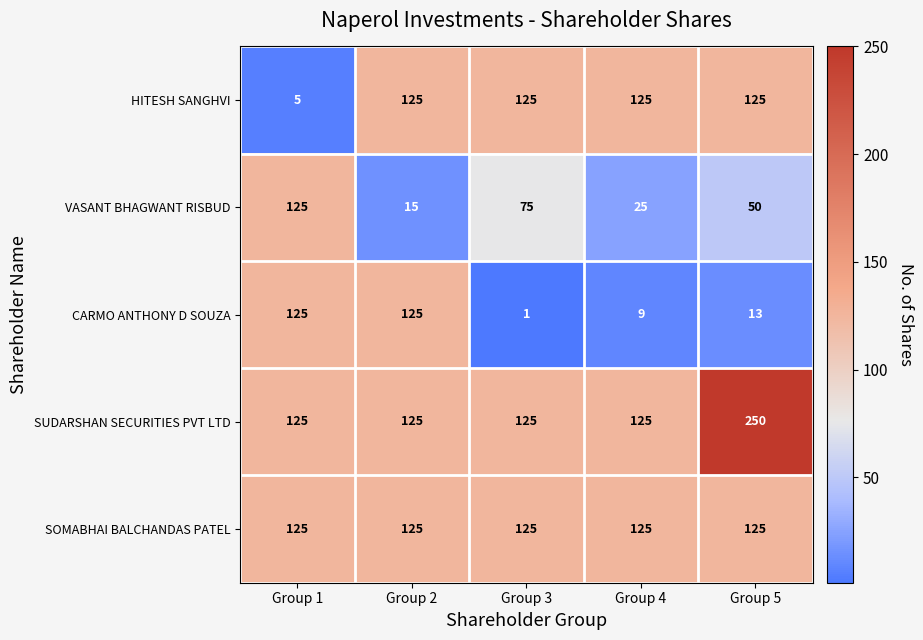

Between Group 1 and Group 4, which series saw the biggest shift?

HITESH SANGHVI